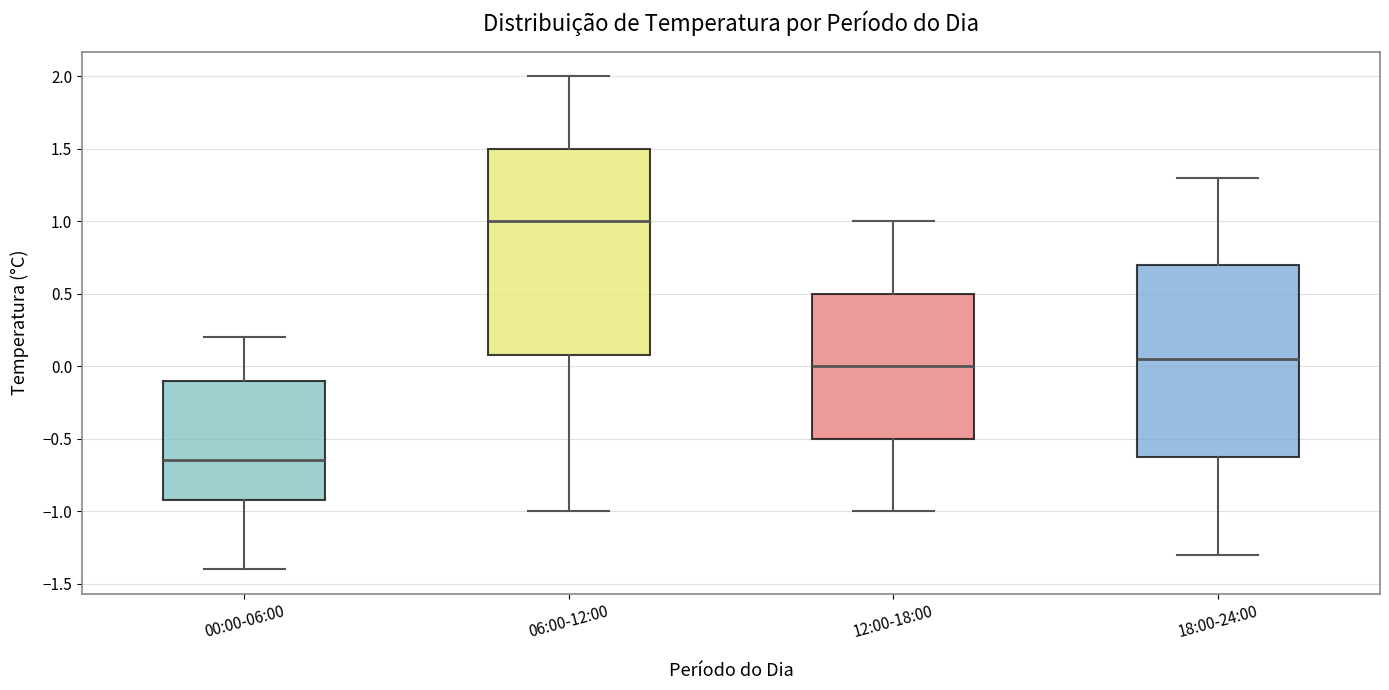

Reading left to right, read every box against the y-axis: the position of its median line, the range the box covers, and the ends of its whiskers. The values are not printed on the chart, so give them approximately, as read against the axis.

00:00-06:00: median -0.65, box -0.90 to -0.10, whiskers -1.40 to 0.20
06:00-12:00: median 1.00, box 0.10 to 1.50, whiskers -1.00 to 2.00
12:00-18:00: median 0.00, box -0.50 to 0.50, whiskers -1.00 to 1.00
18:00-24:00: median 0.05, box -0.60 to 0.70, whiskers -1.30 to 1.30